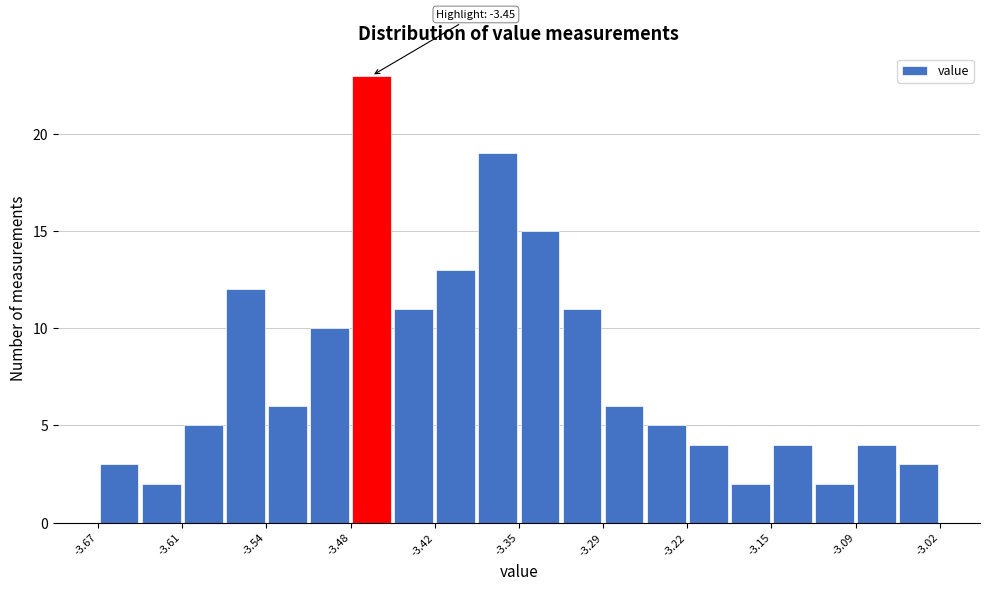

Around what value on the x-axis is the tallest bar? Give the approximate position of its centre, as read against the axis.

-3.46